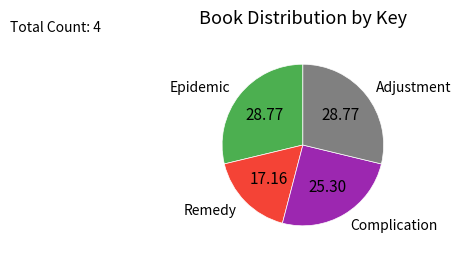

Combined, do Epidemic and Remedy account for over 50%?

No